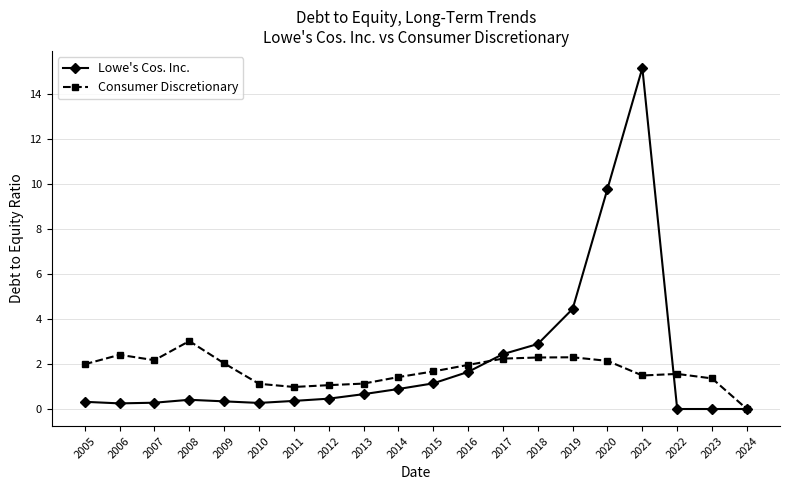

Where is the first local maximum for Consumer Discretionary?

2006